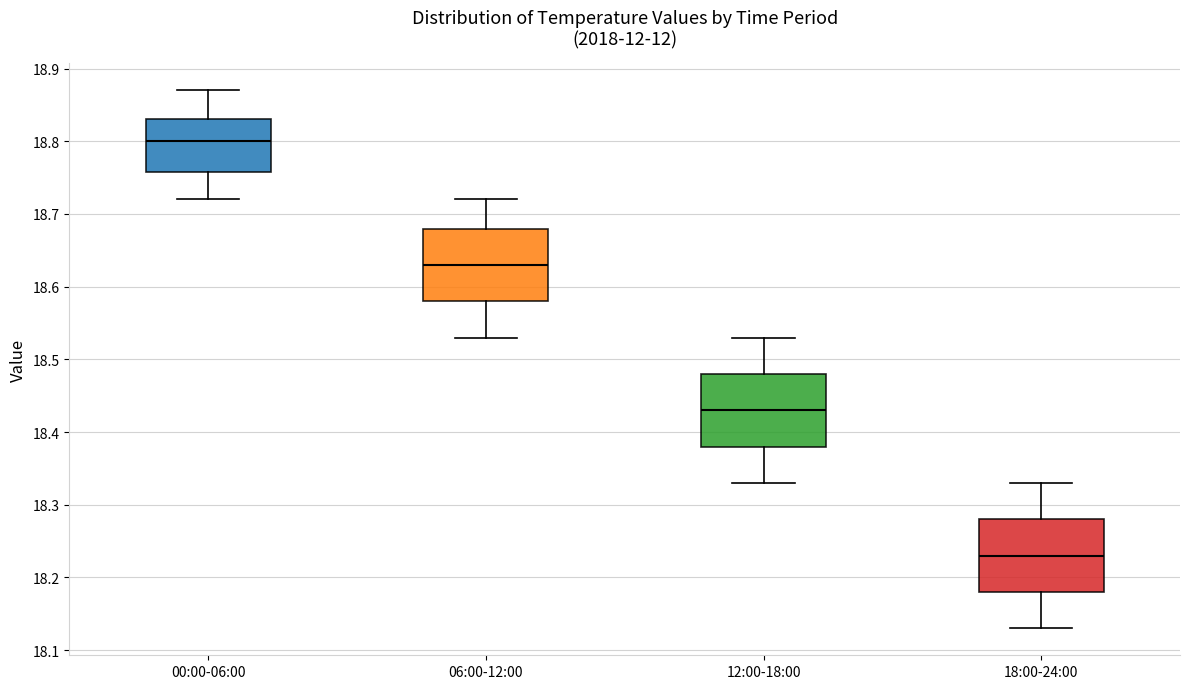

Reading left to right, transcribe this box plot: for each box, give where its median line is, the range the box spans, and where its two whiskers end, as read against the y-axis. The values are not printed on the chart, so give them approximately, as read against the axis.

00:00-06:00: median 18.80, box 18.76 to 18.83, whiskers 18.72 to 18.87
06:00-12:00: median 18.63, box 18.58 to 18.68, whiskers 18.53 to 18.72
12:00-18:00: median 18.43, box 18.38 to 18.48, whiskers 18.33 to 18.53
18:00-24:00: median 18.23, box 18.18 to 18.28, whiskers 18.13 to 18.33